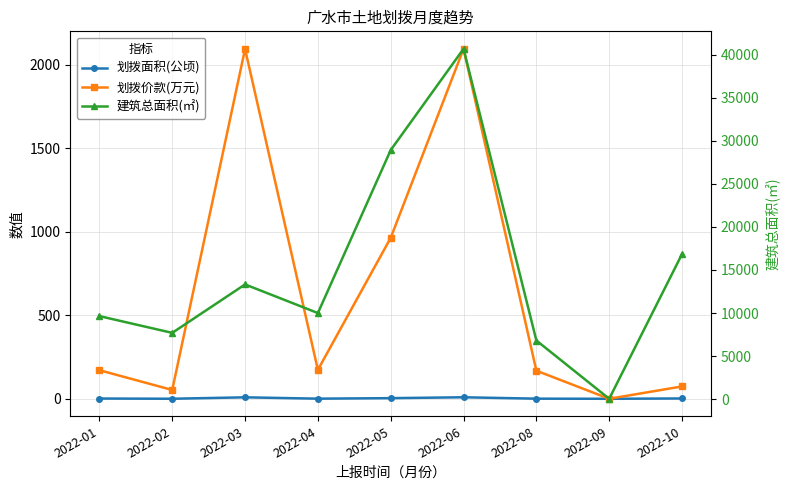

At which category is the sum across all series the highest?

2022-06